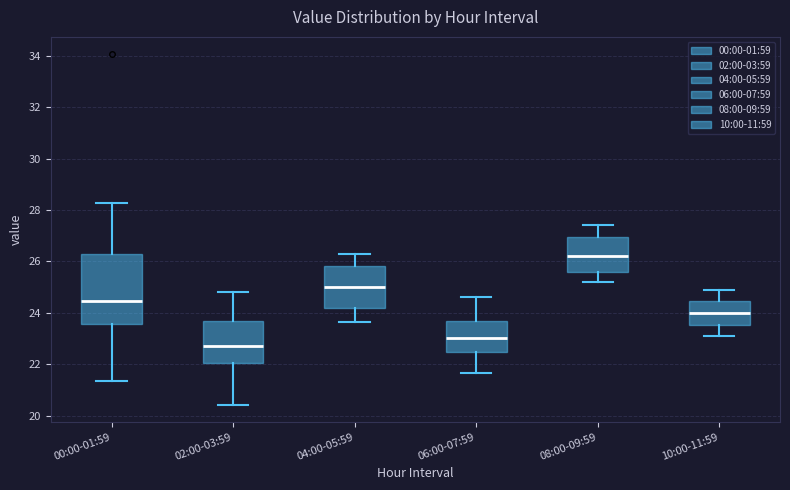

Which box has the highest median line?

08:00-09:59